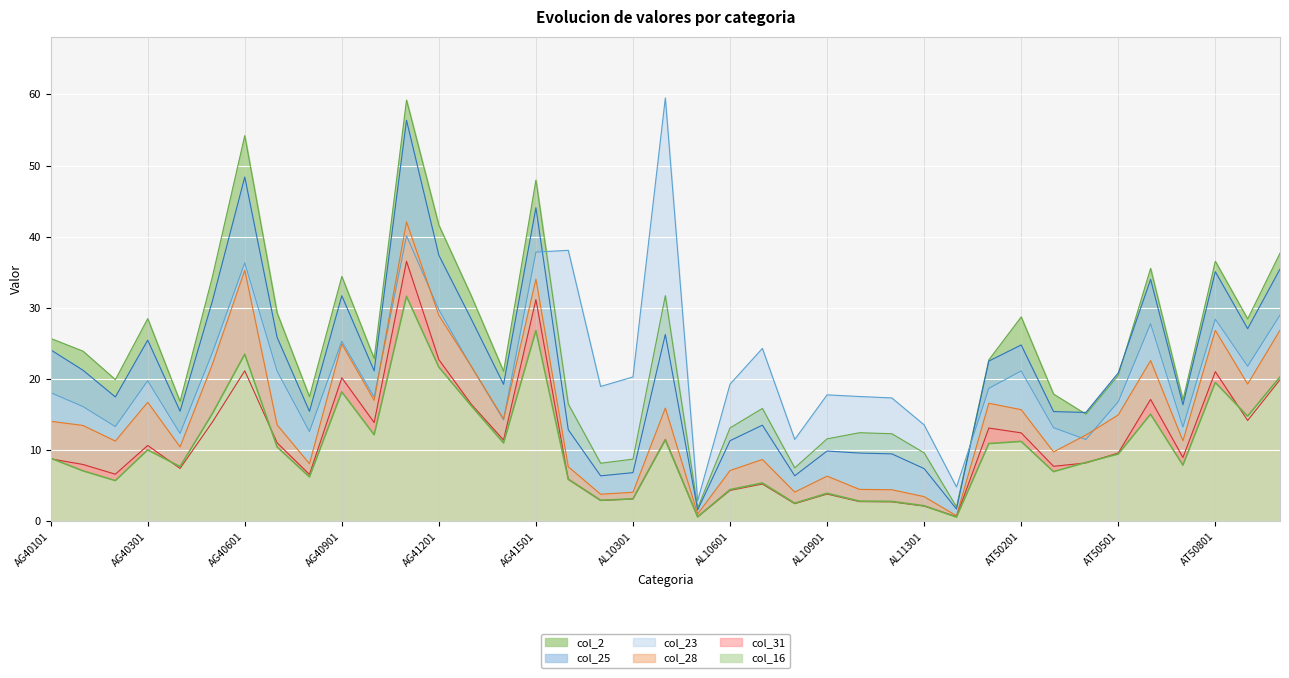

What is the minimum value for col_31?

0.6